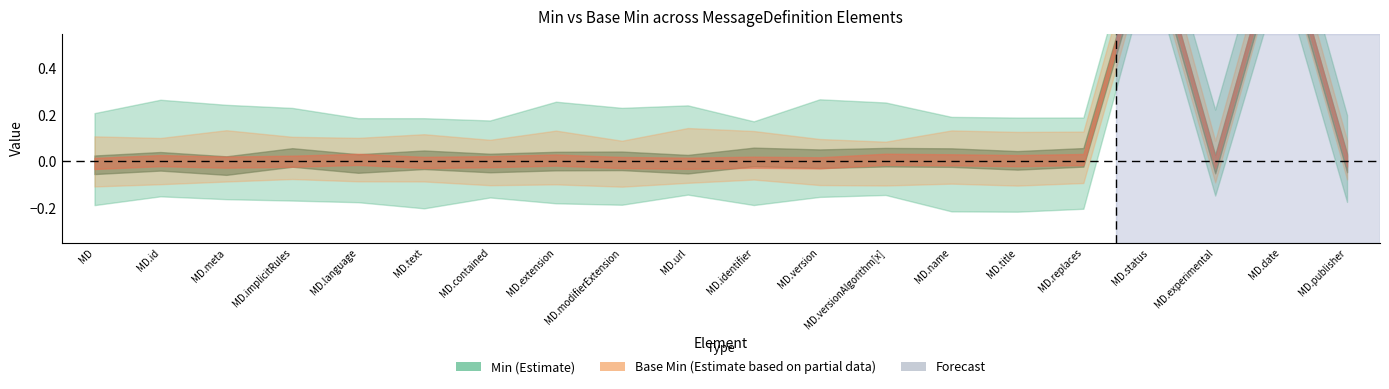

True or false: Min and Base Min cross at least once.

False